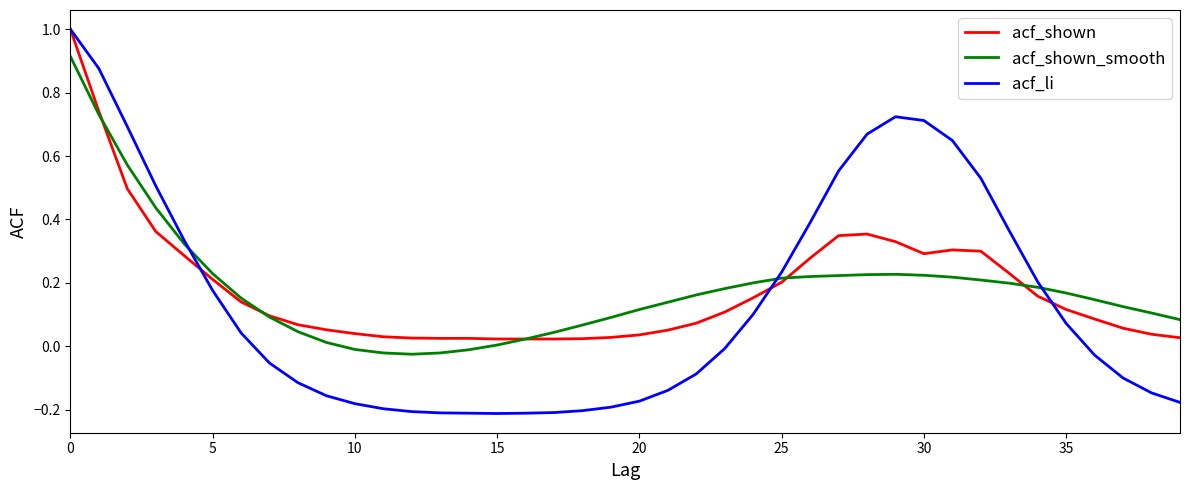

Which series has the widest spread of values?

acf_li